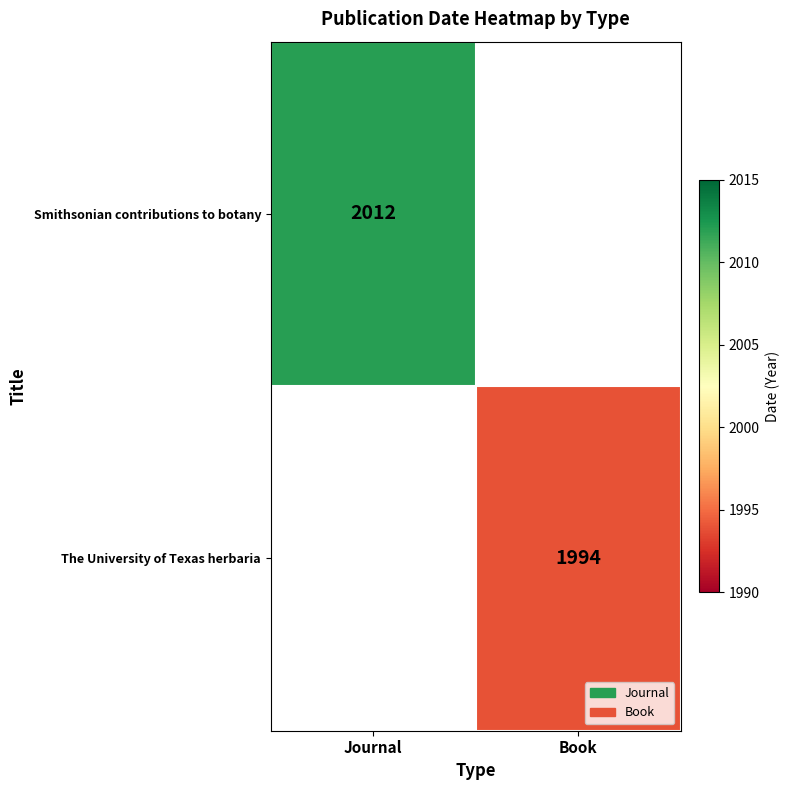

At how many categories does at least one series exceed 2009?

1